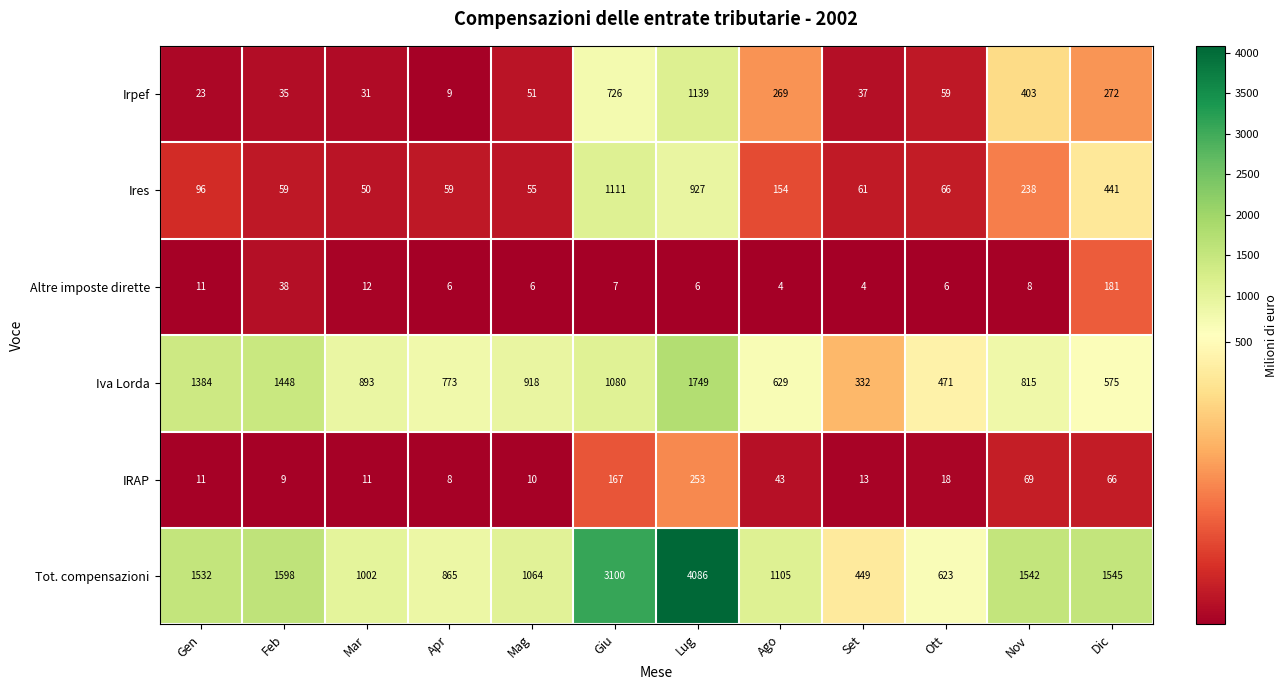

What is the maximum value shown in the chart?

4086